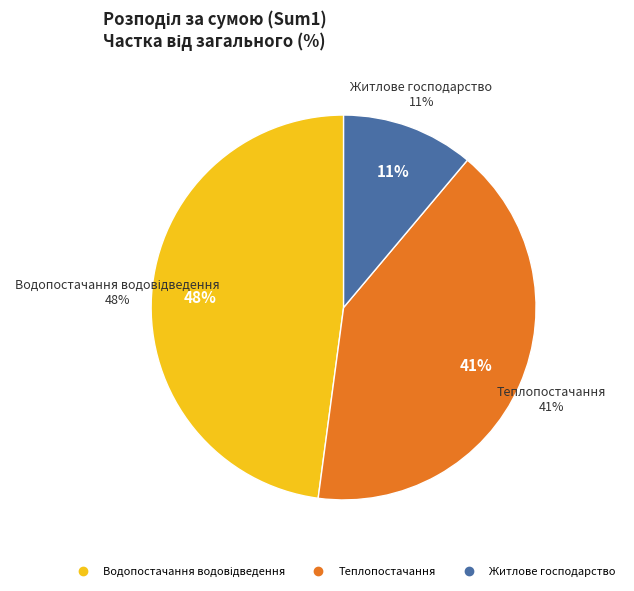

Which slice is the largest?

Водопостачання водовідведення